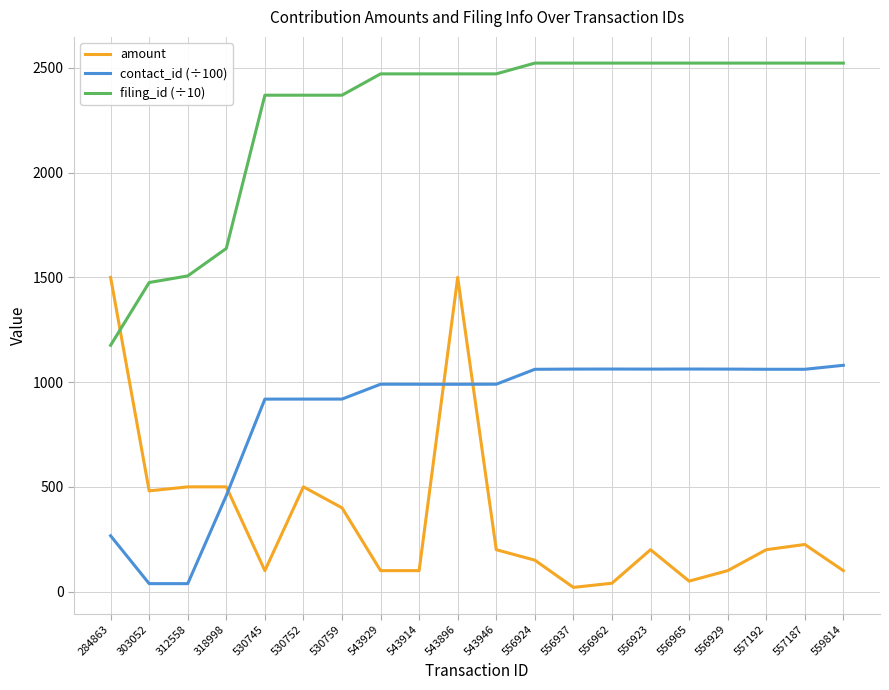

Where do amount and filing_id (÷10) first cross each other?

284863 and 303052